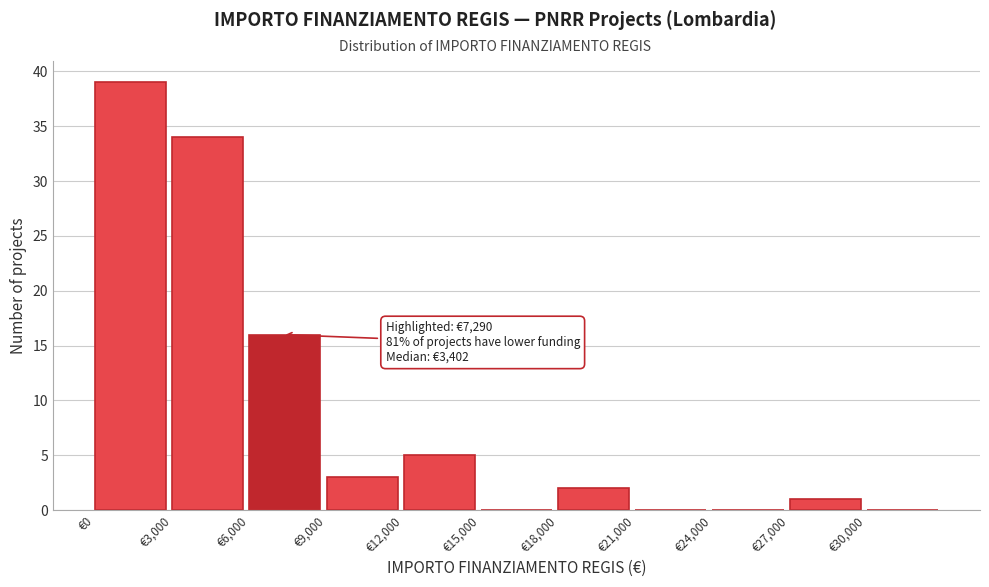

Which range on the x-axis has the tallest bar?

0 to 3000